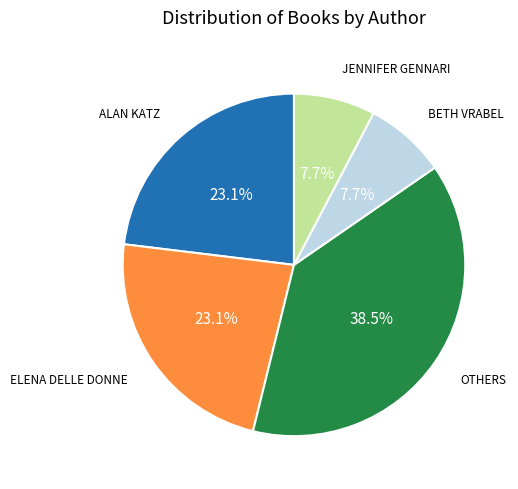

Is there a majority slice in this chart?

No